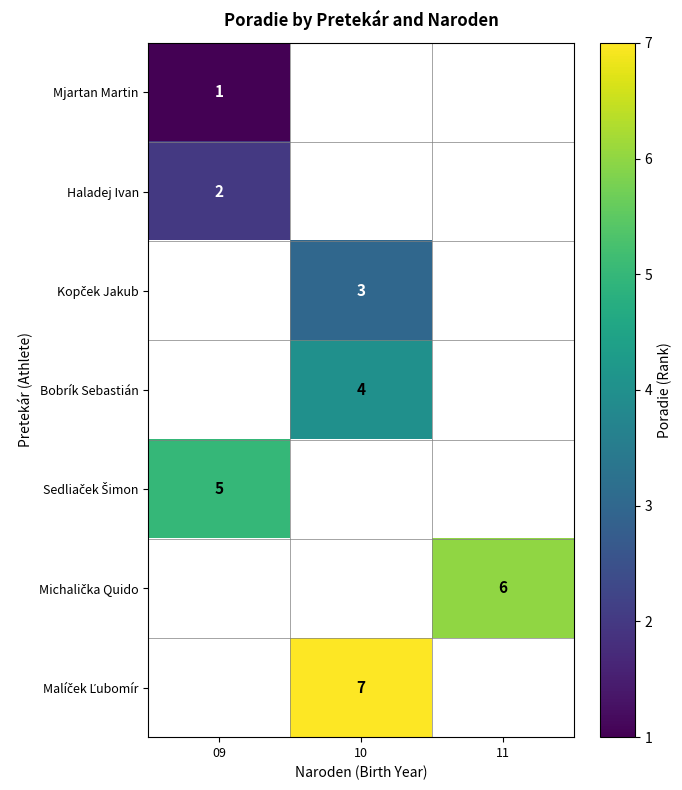

What is the spread (max minus min) of values at 09?

4.0